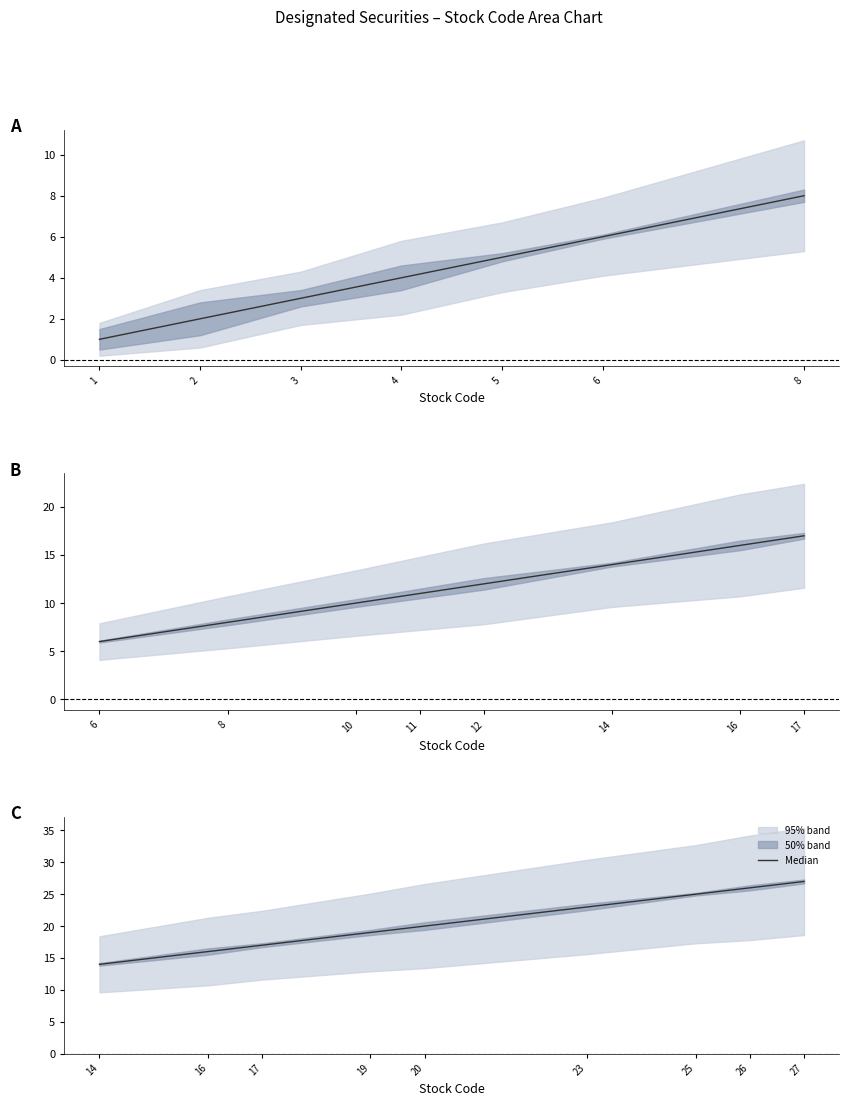

How many values are below 20?

4